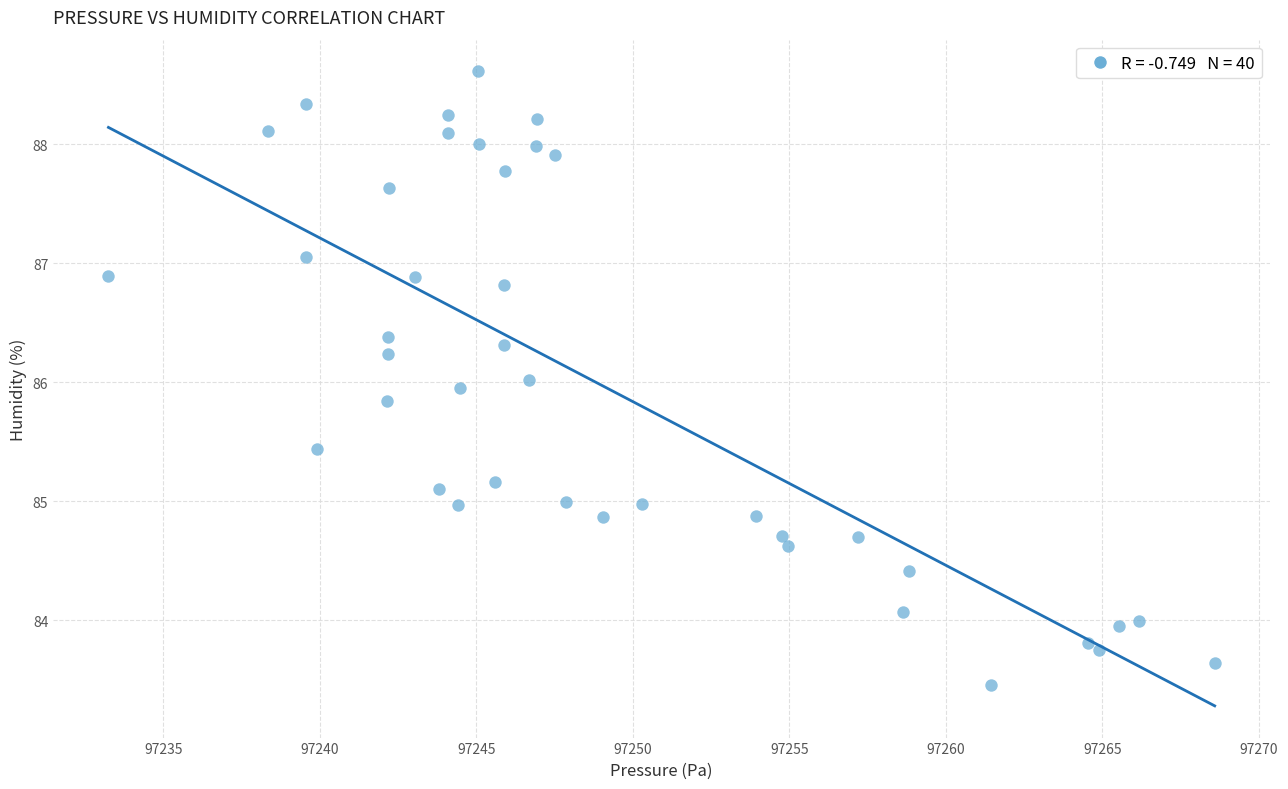

What is the range of X values (max minus min)?

35.3